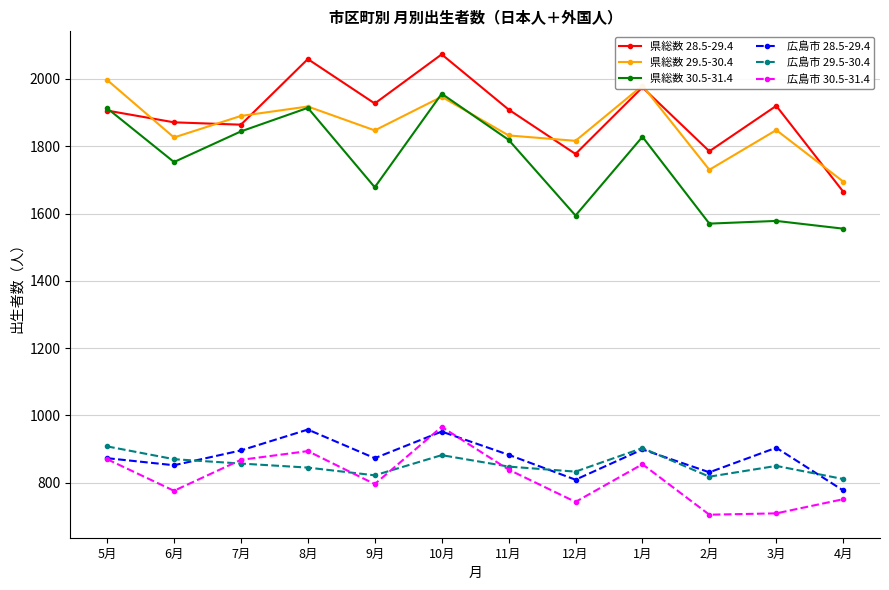

How many categories are shown in the chart?

12